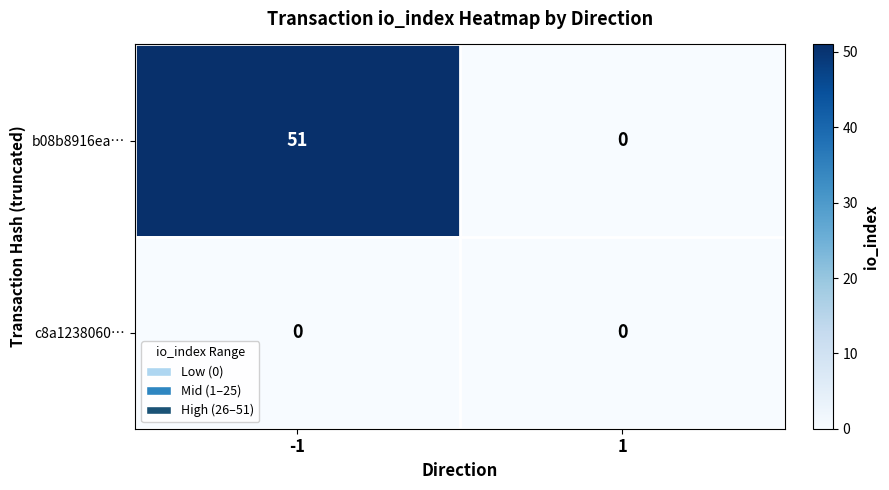

What is the difference between the b08b8916ea… values at 1 and -1?

51